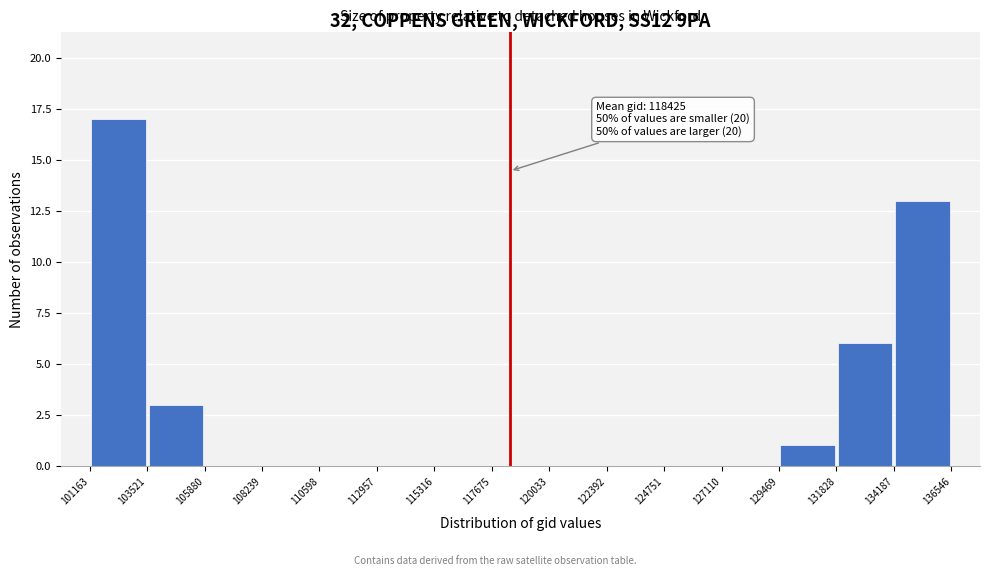

Over which range of the x-axis is the bar tallest?

101163 to 103521